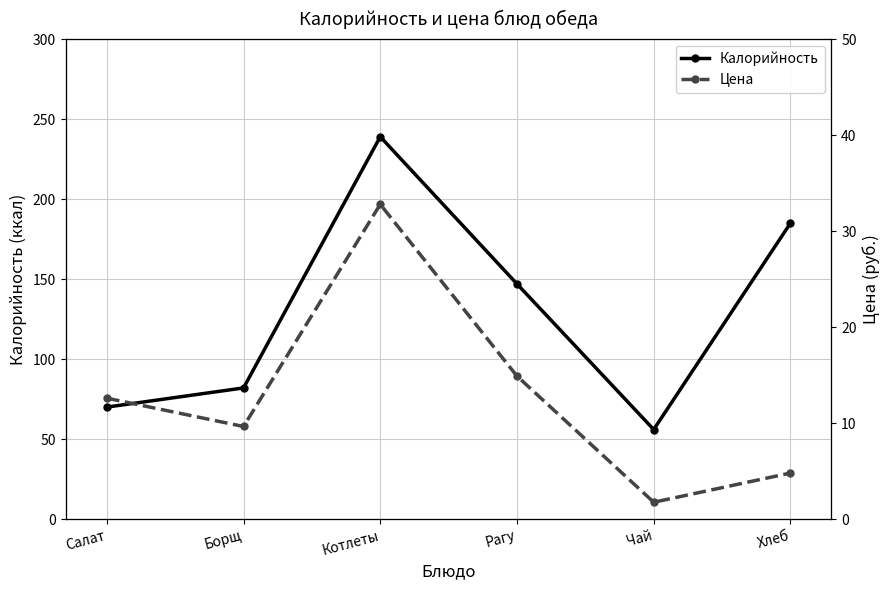

What is the sum of all Цена values?

76.5